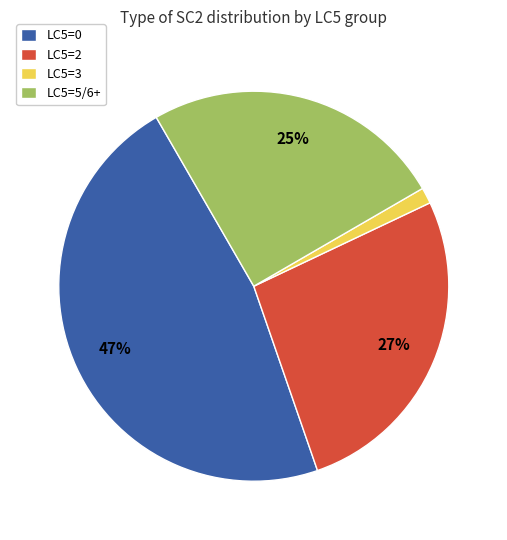

Is it true that LC5=5/6+ is 25% of the pie?

True